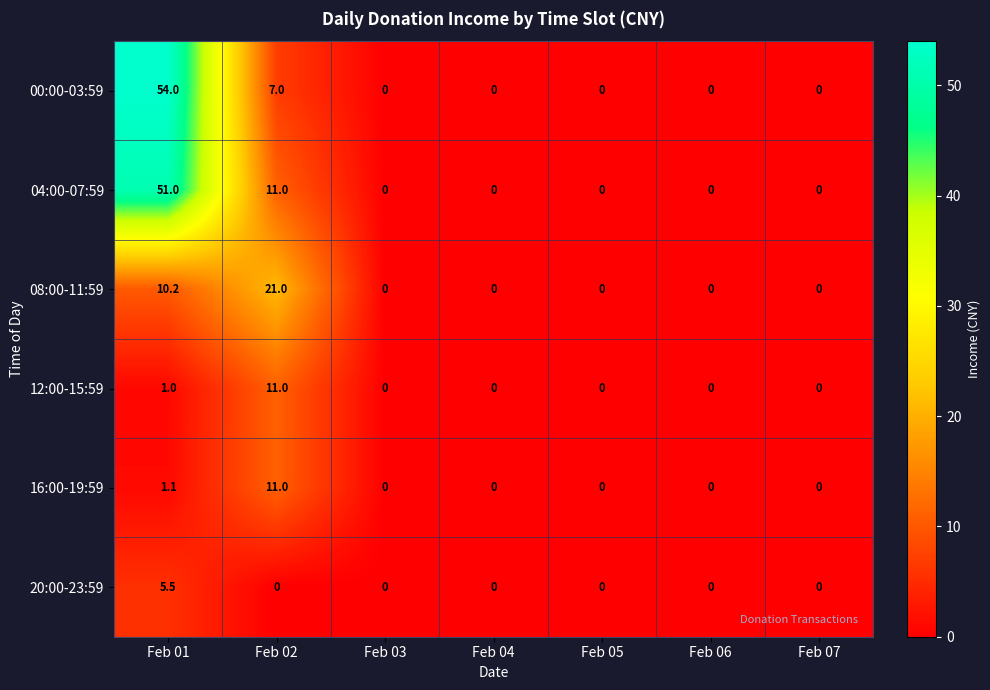

At which category does the chart reach its peak across all series?

Feb 01